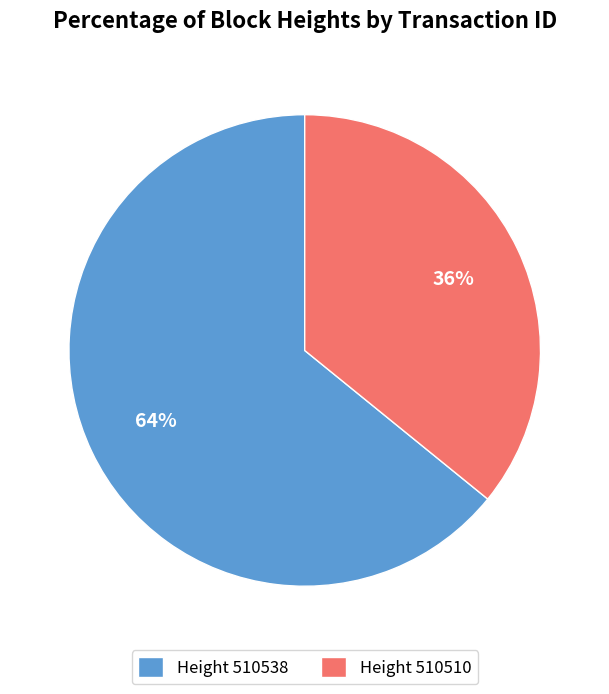

How many slices are in this pie chart?

2